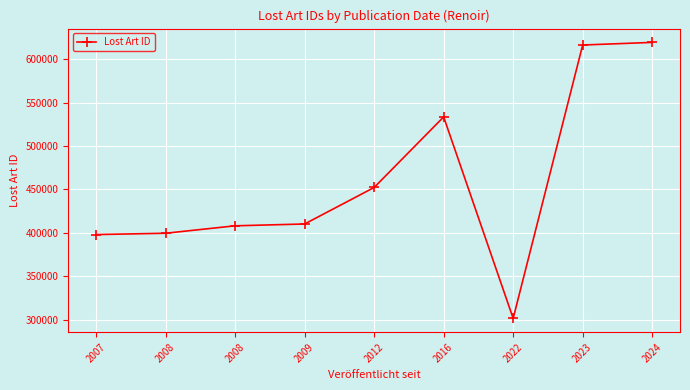

Is this an area chart (filled region under the line)?

No